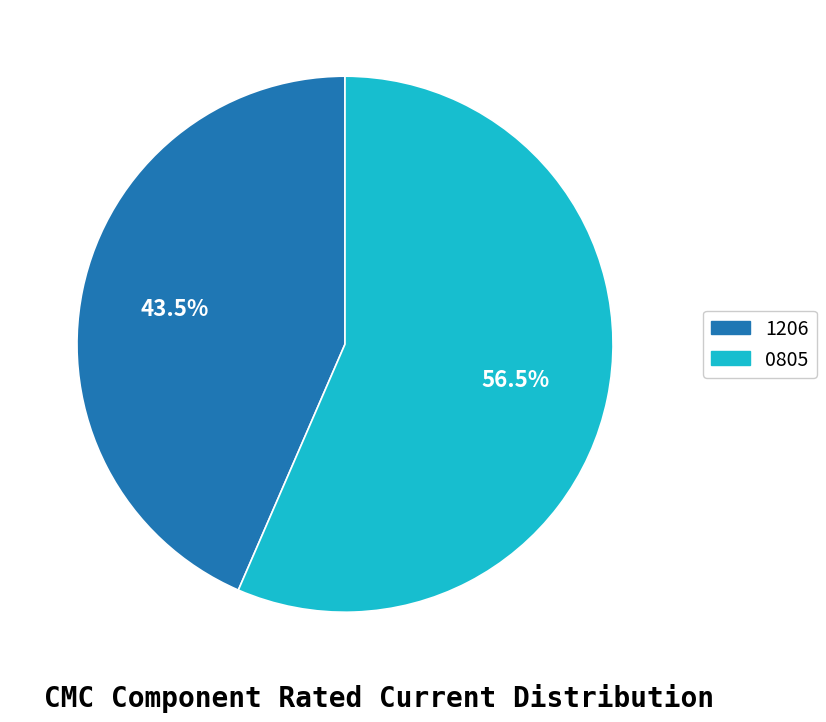

Does any single category account for the majority?

Yes